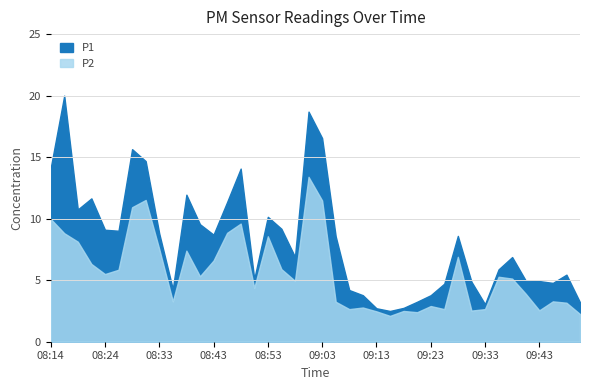

At which label does P1 first exceed 8?

08:14